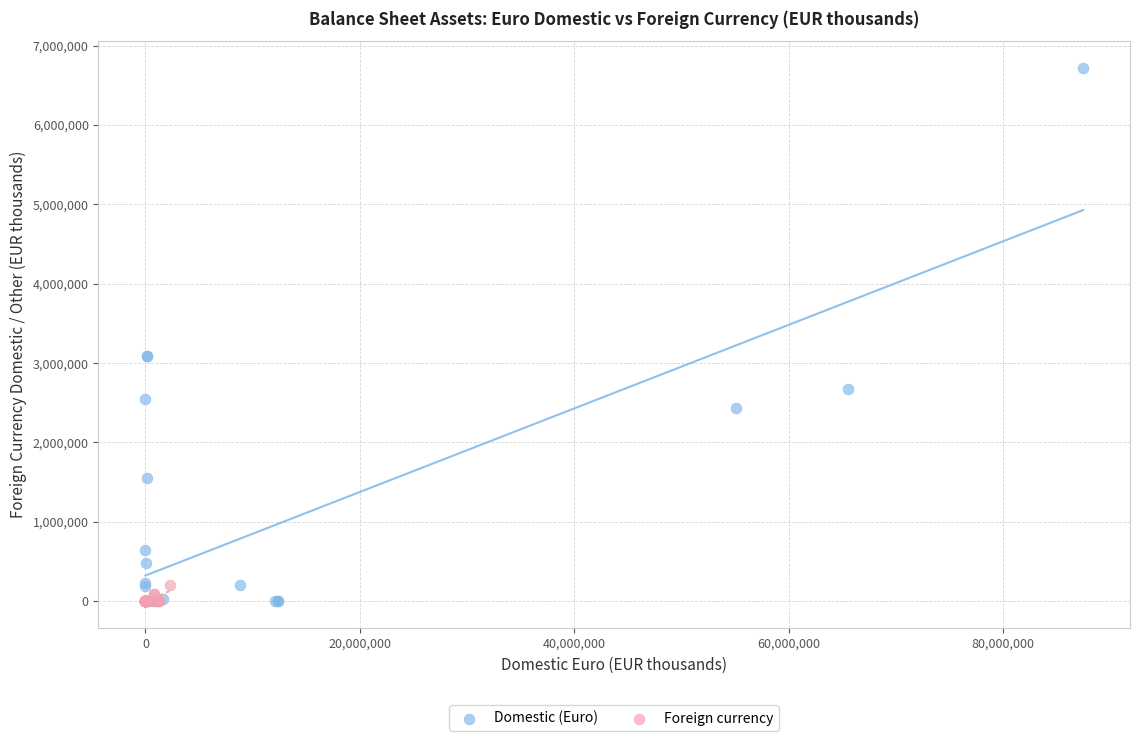

Which series reaches the maximum Y coordinate?

Domestic (Euro)